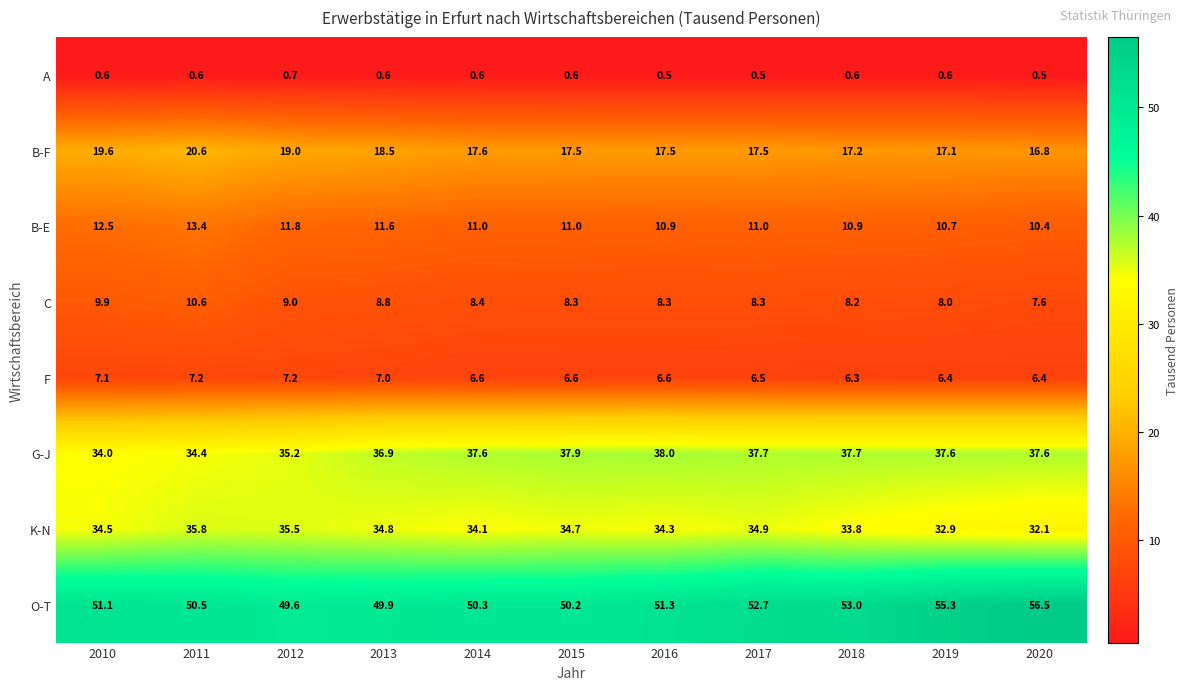

What is the spread (max minus min) of values at 2010?

50.5